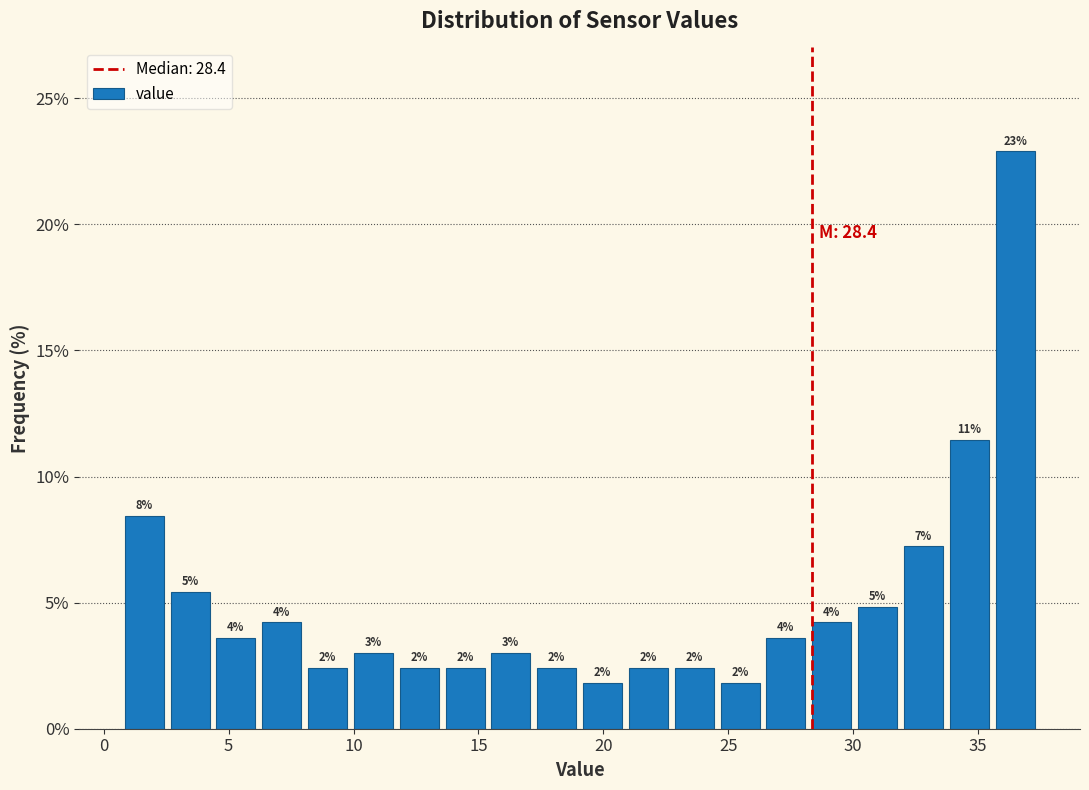

Around what value on the x-axis is the tallest bar? Give the approximate position of its centre, as read against the axis.

36.5